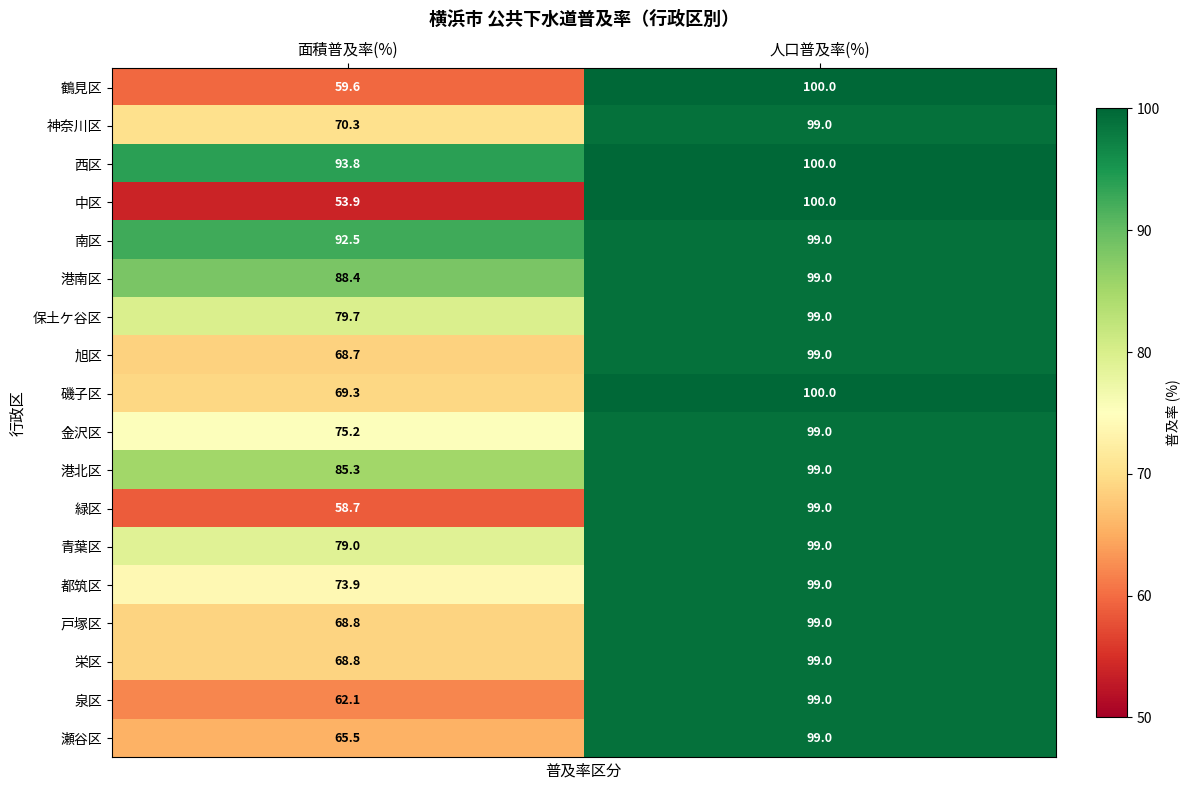

The 南区 series shows 99.0 at 人口普及率(%). True or false?

True